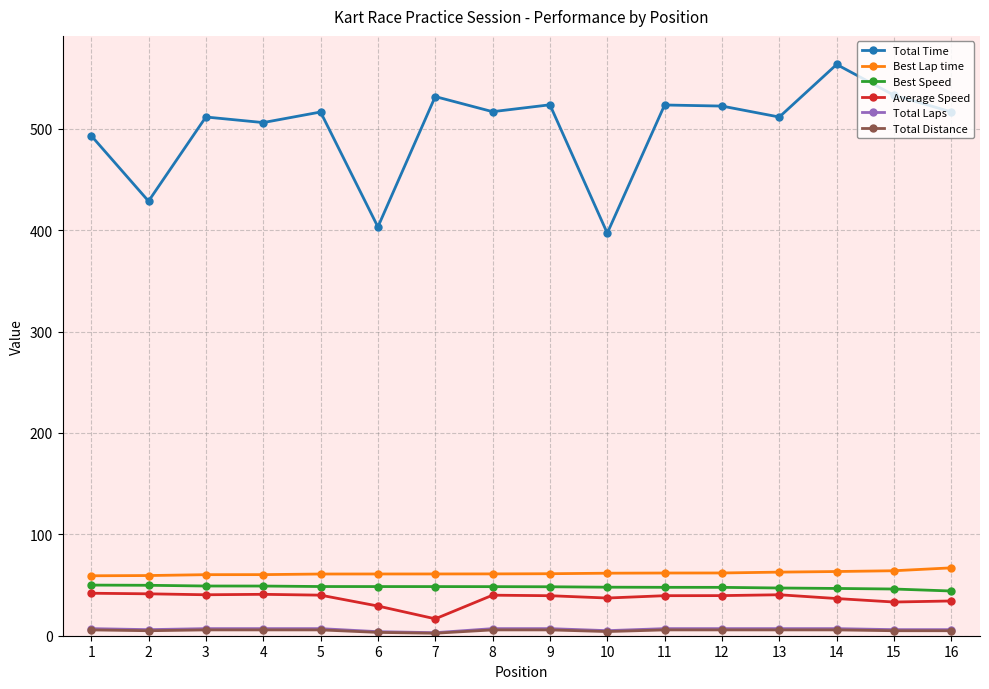

At which category does the chart reach its peak across all series?

14